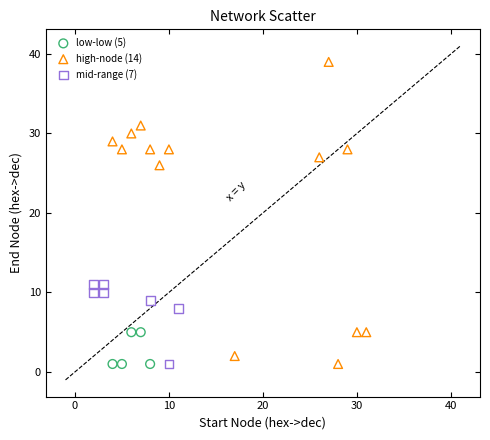

Which series has the largest Y range (max minus min)?

high-node (14)